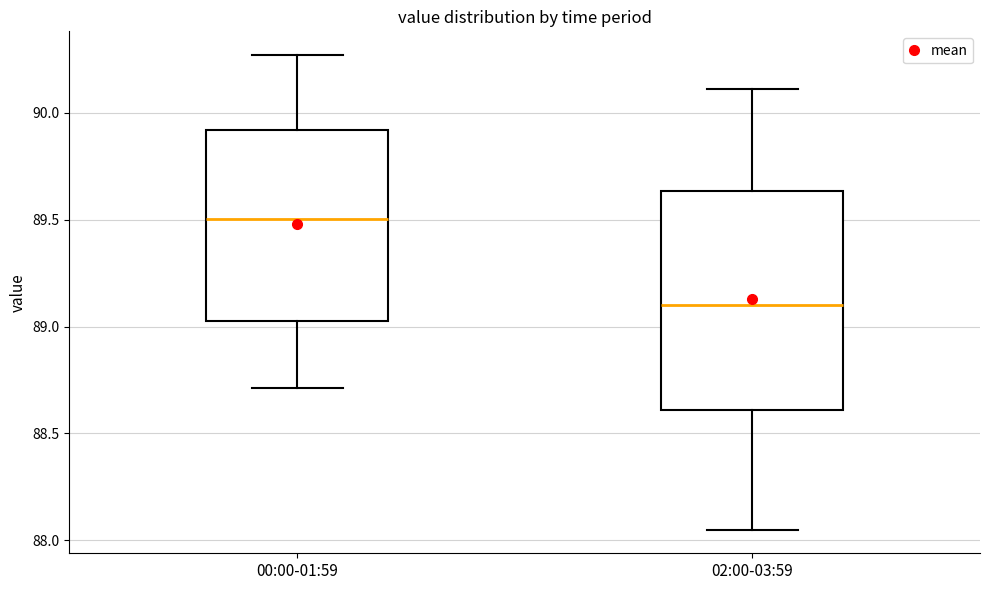

Where does the median line of the box for 02:00-03:59 sit on the y-axis? The values are not printed on the chart, so give them approximately, as read against the axis.

89.10